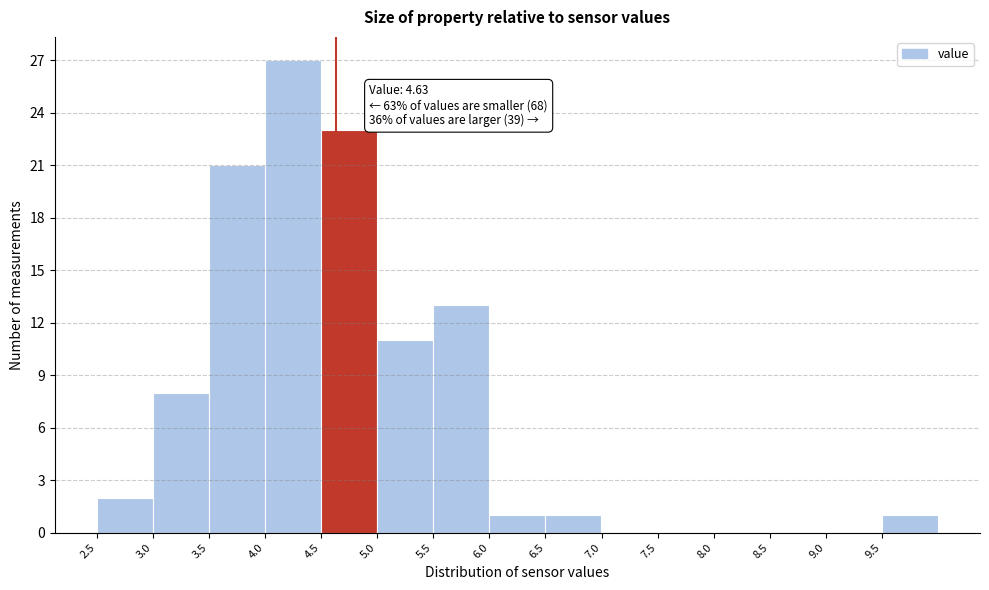

Which range on the x-axis has the tallest bar?

4.0 to 4.5